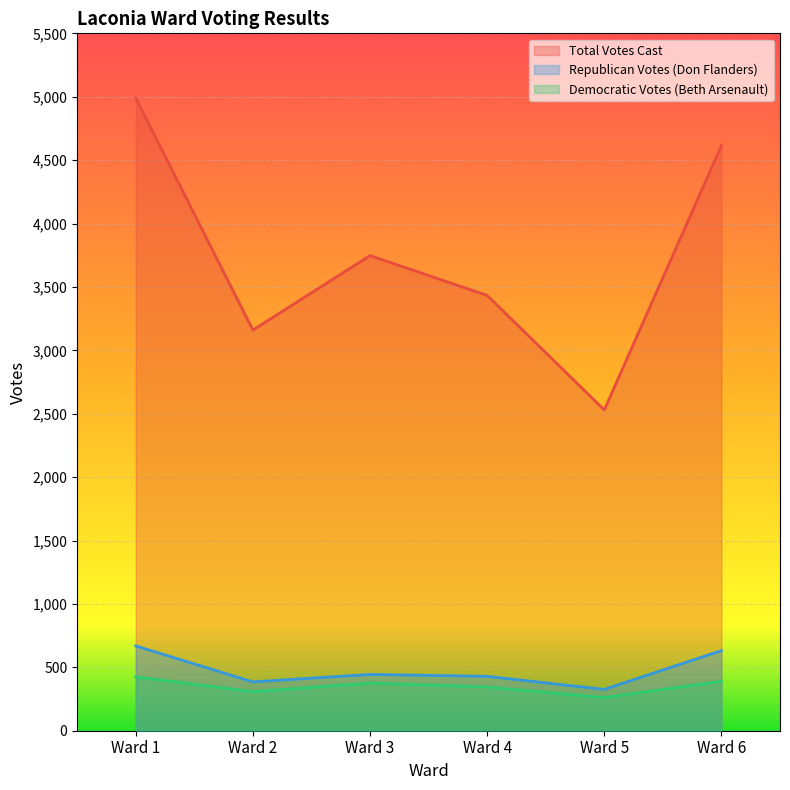

True or false: Total Votes Cast and Republican Votes (Don Flanders) cross at least once.

False